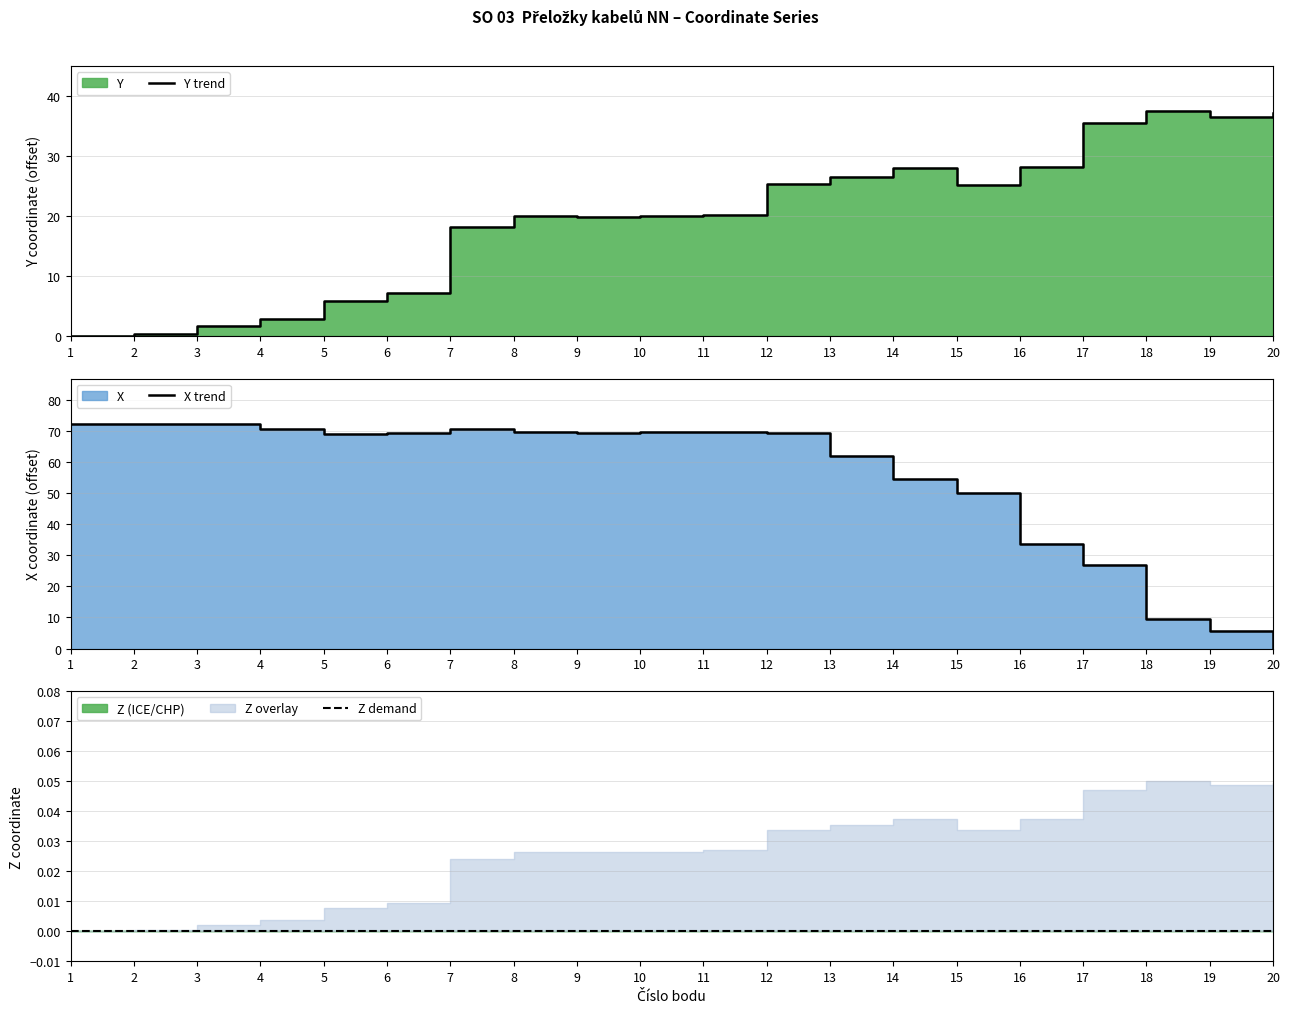

At how many categories does at least one series exceed 37?

17